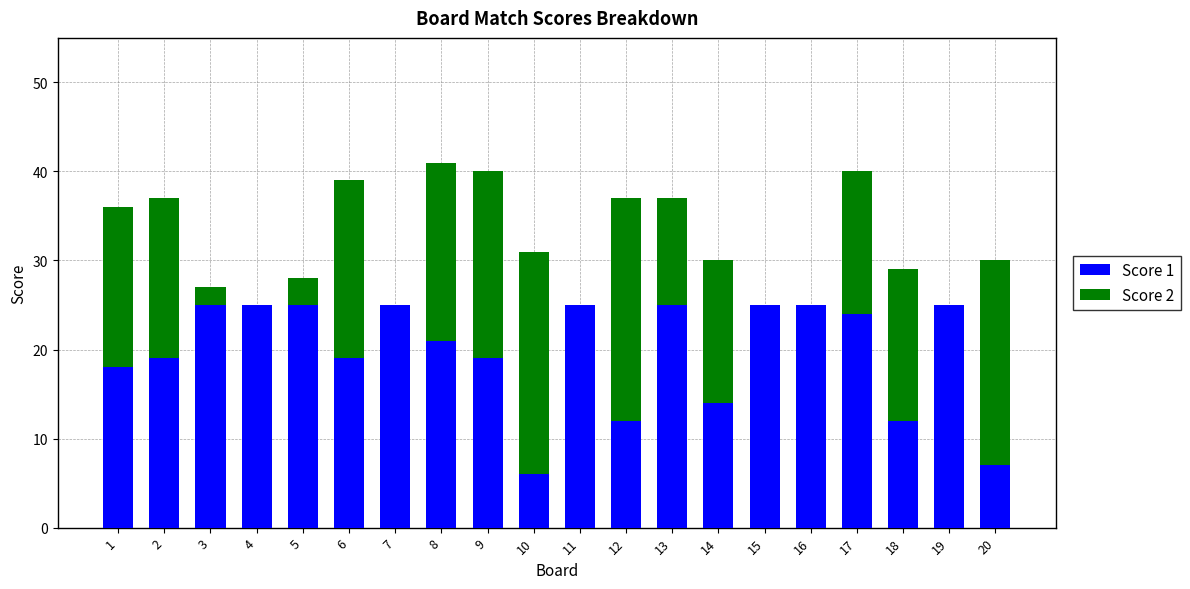

Where is Score 1 nearest to the value 15?

14